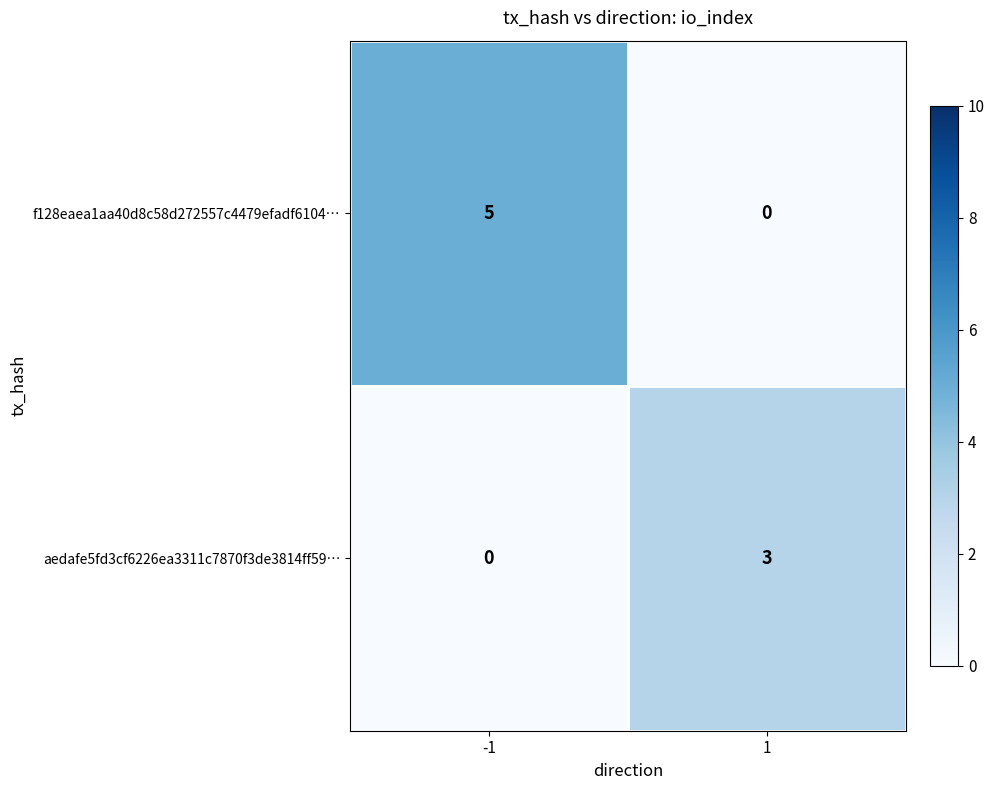

Reading left to right, list all the values displayed in this chart.

f128eaea1aa40d8c58d272557c4479efadf6104…: 5	0
aedafe5fd3cf6226ea3311c7870f3de3814ff59…: 0	3